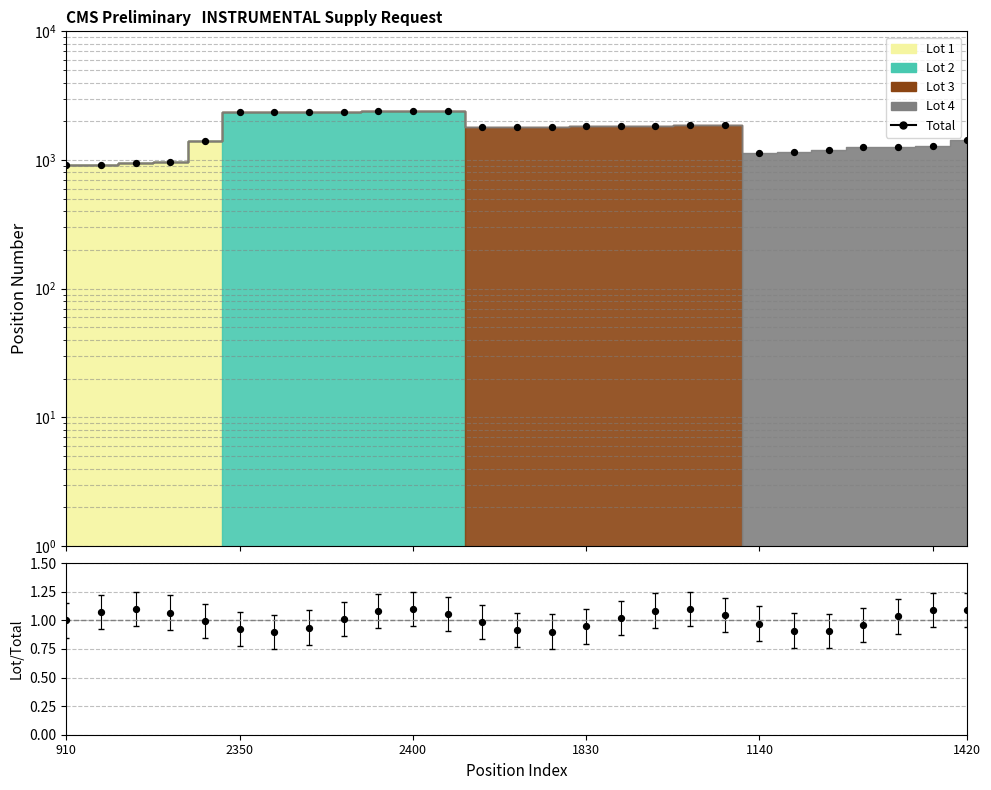

Which series has the largest Y range (max minus min)?

Total